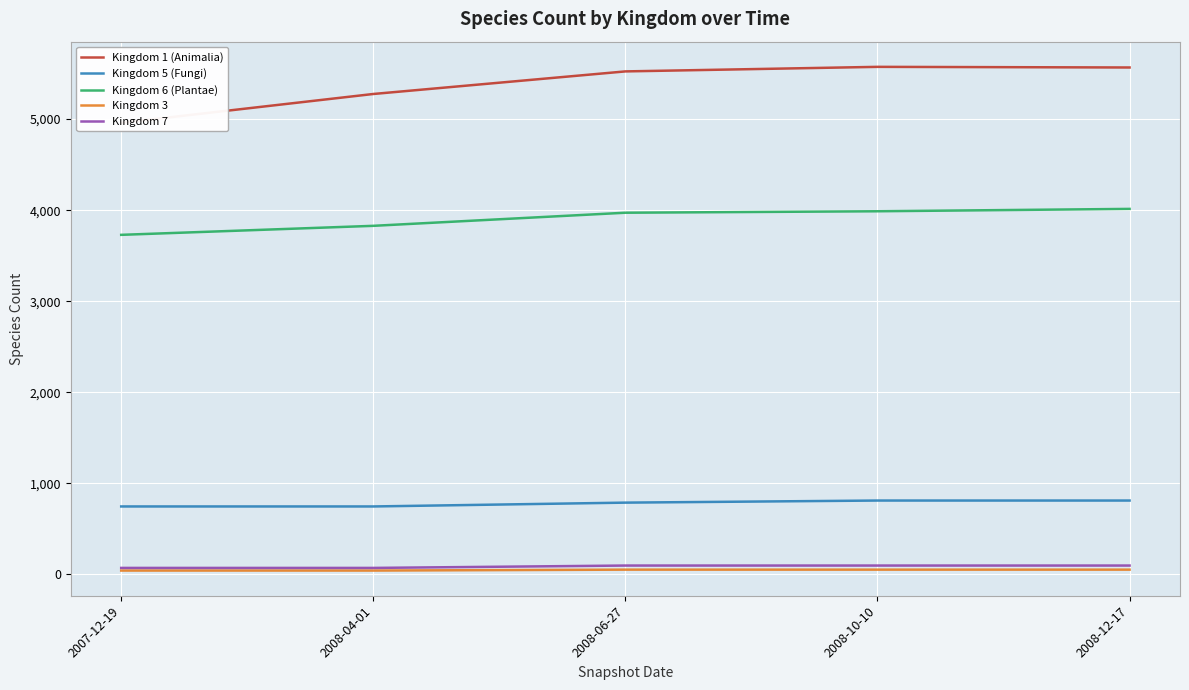

Count the number of data series in this chart.

5